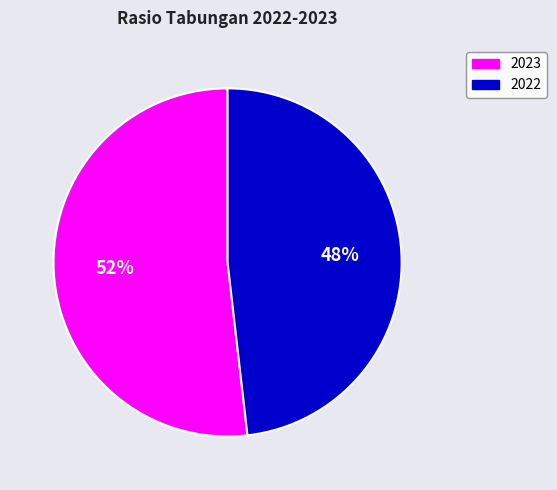

Rank the categories by value from highest to lowest.

2023, 2022